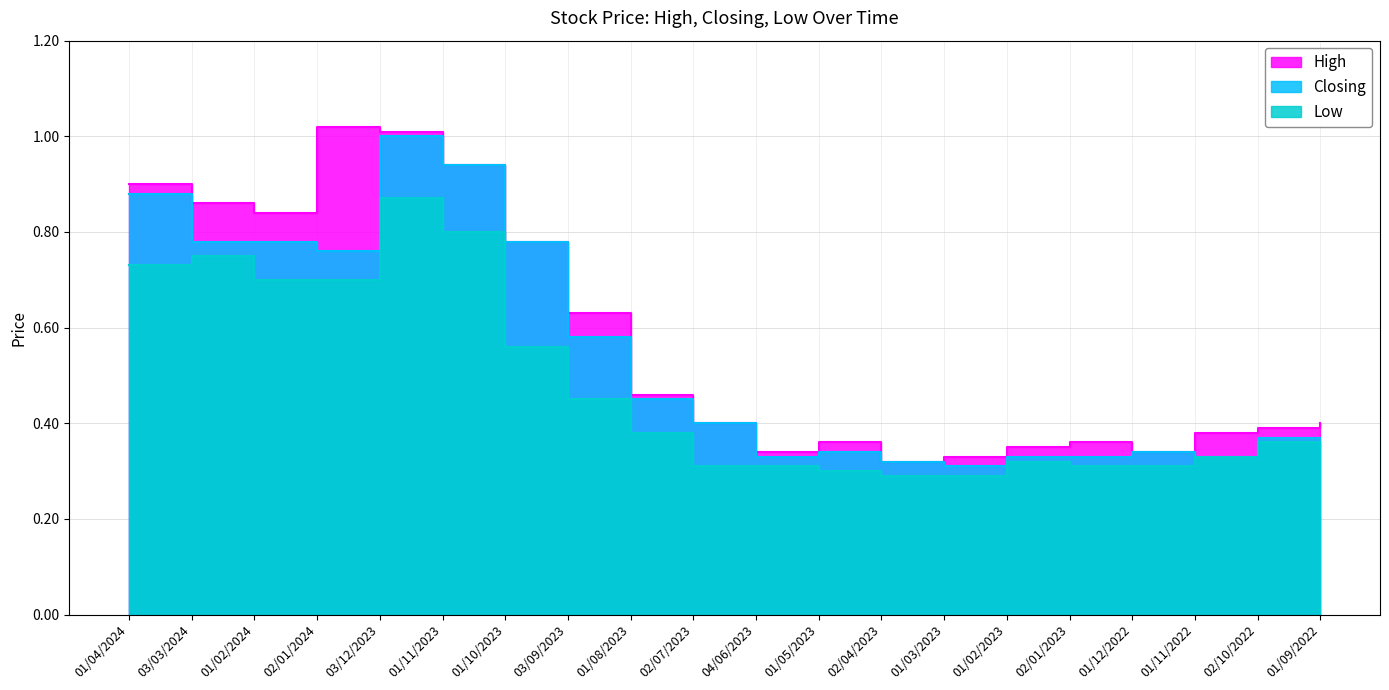

Reading left to right, transcribe all the data shown in this chart.

High: 0.9	0.9	0.8	1.0	1.0	0.9	0.8	0.6	0.5	0.4	0.3	0.4	0.3	0.3	0.3	0.4	0.3	0.4	0.4	0.4
Closing: 0.9	0.8	0.8	0.8	1.0	0.9	0.8	0.6	0.5	0.4	0.3	0.3	0.3	0.3	0.3	0.3	0.3	0.3	0.4	0.4
Low: 0.7	0.8	0.7	0.7	0.9	0.8	0.6	0.5	0.4	0.3	0.3	0.3	0.3	0.3	0.3	0.3	0.3	0.3	0.4	0.3